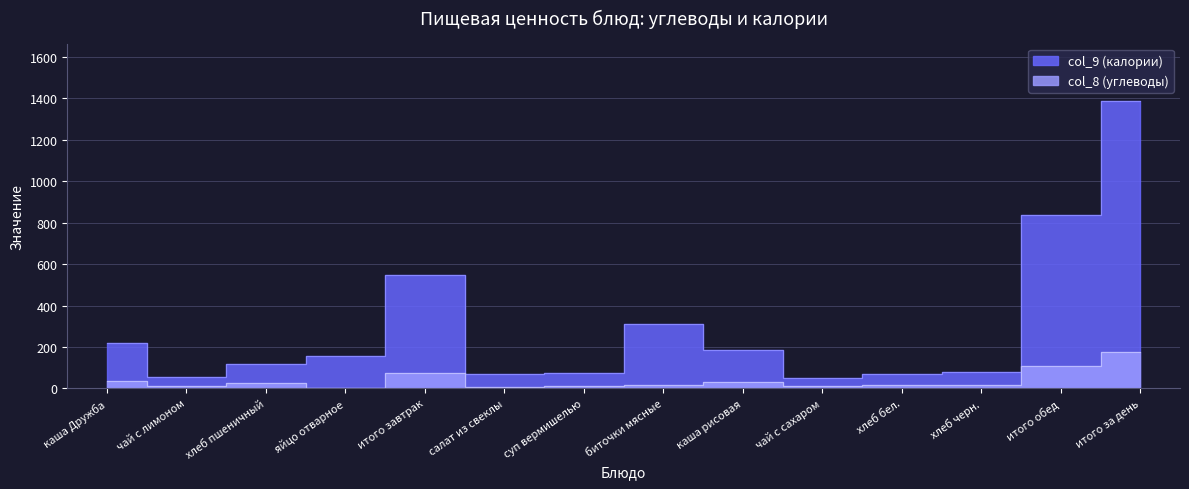

True or false: col_8 has a value of 5.4 at суп вермишелью.

False